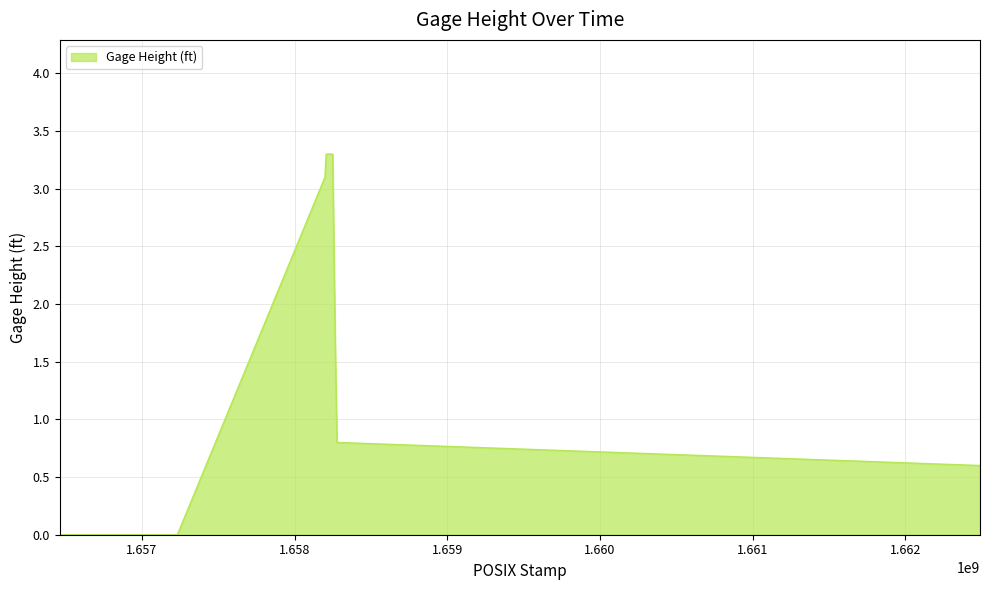

What is the greatest value displayed?

3.3